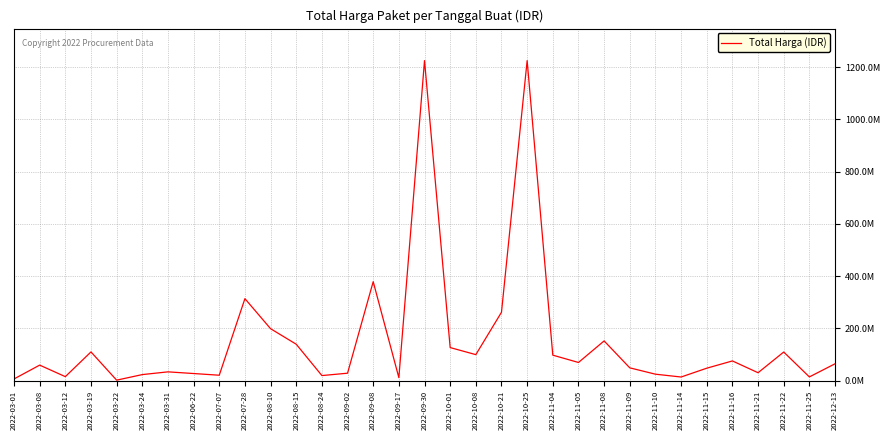

The chart shows a value of 110389990 at 2022-03-19. True or false?

True